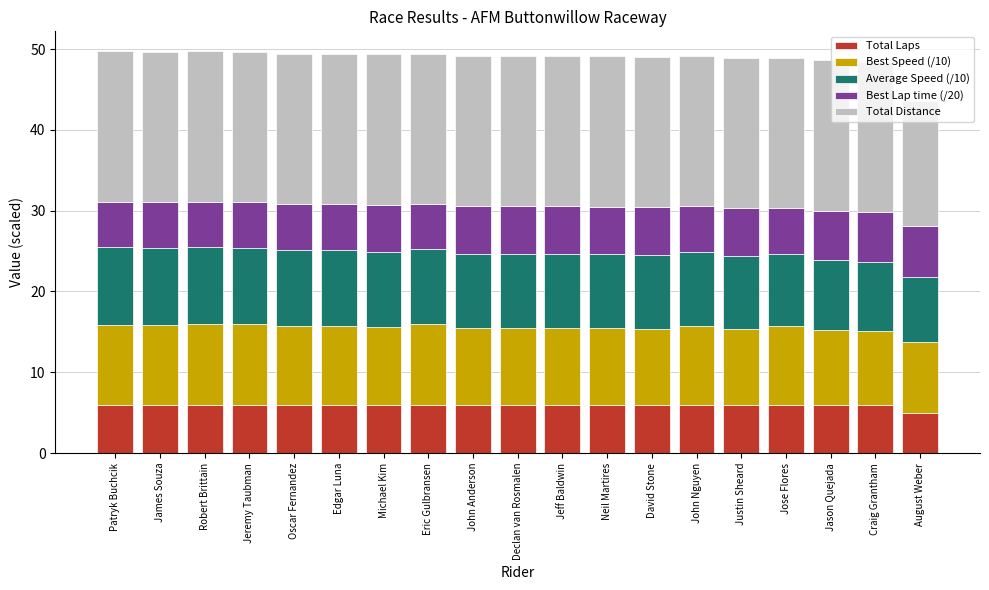

What is the sum of all Total Laps values?

113.0